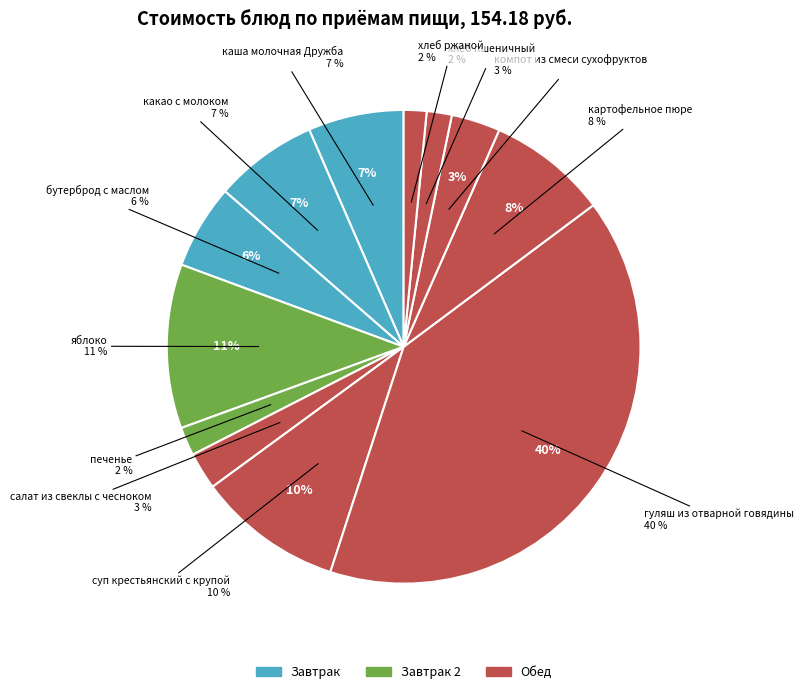

The бутерброд с маслом slice represents 6% of the pie. True or false?

True